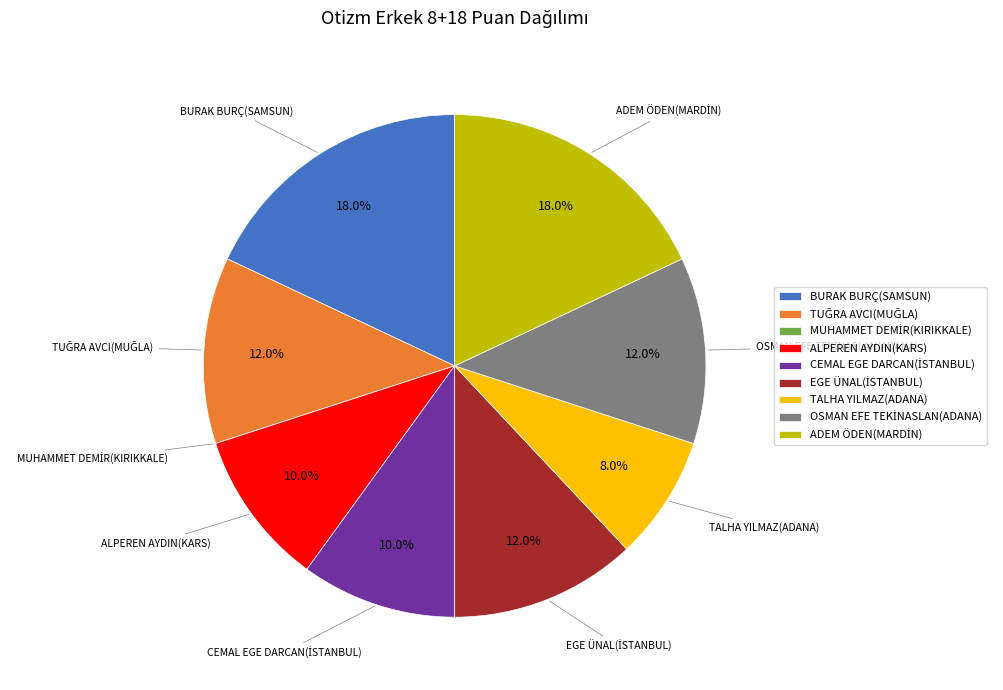

Does TALHA YILMAZ(ADANA) represent more than half of the total?

No